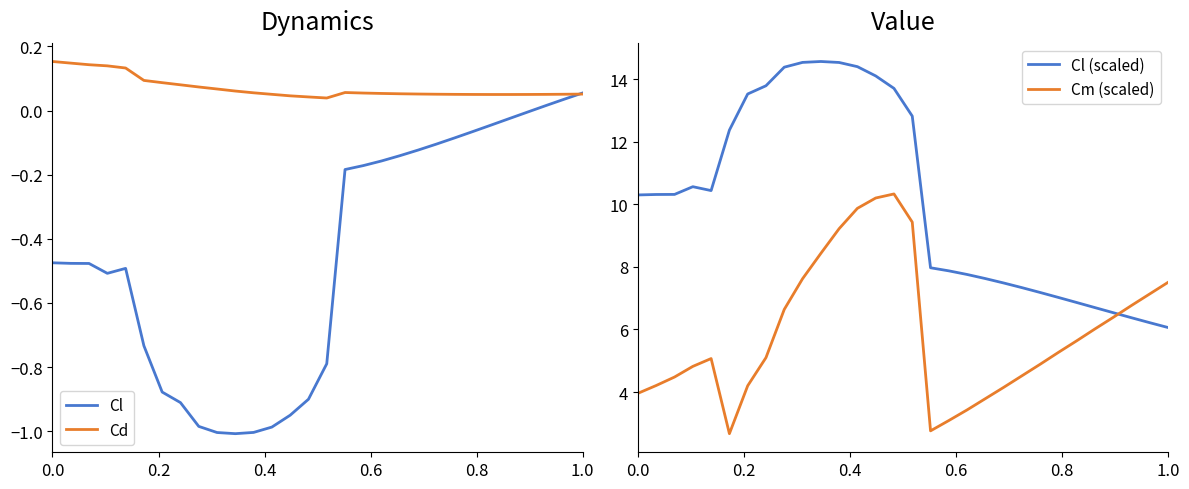

True or false: Cl (scaled) and Cl cross at least once.

False